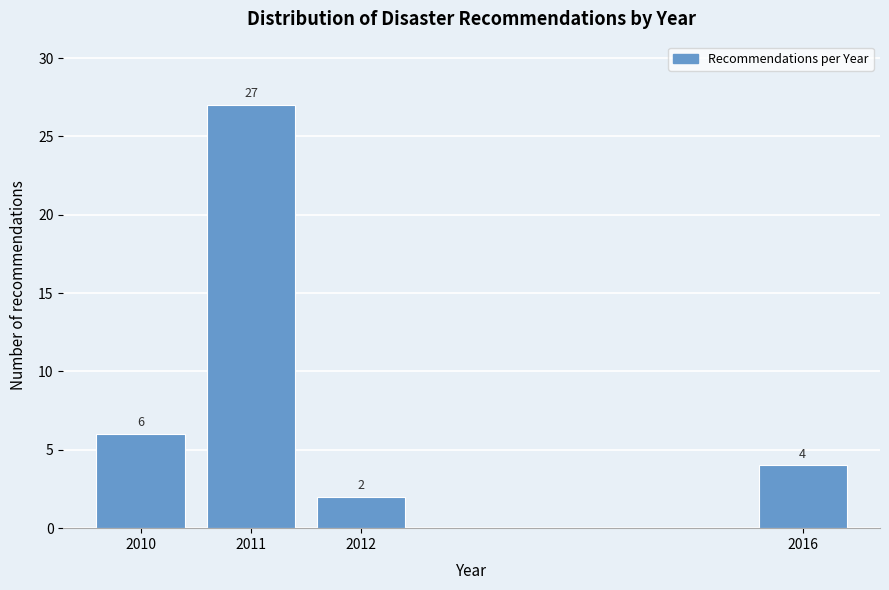

Reading left to right, what are all the values shown in this chart?

6	27	2	4